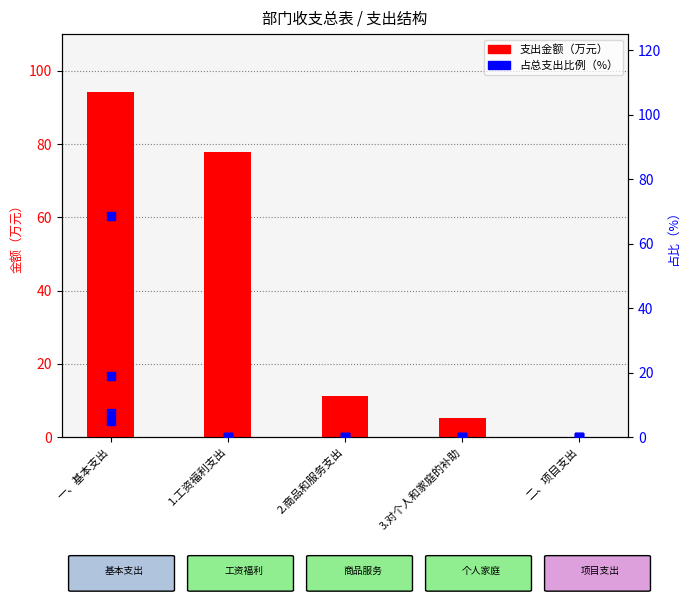

At how many categories does at least one series exceed 17?

2